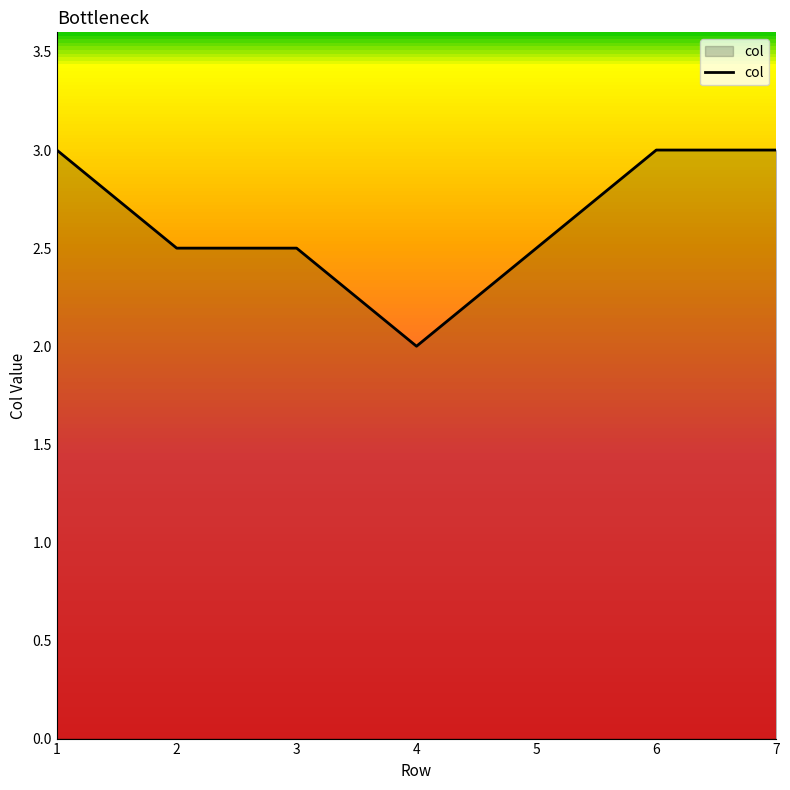

Reading left to right, extract all data points from this chart.

3.0	2.5	2.5	2.0	2.5	3.0	3.0